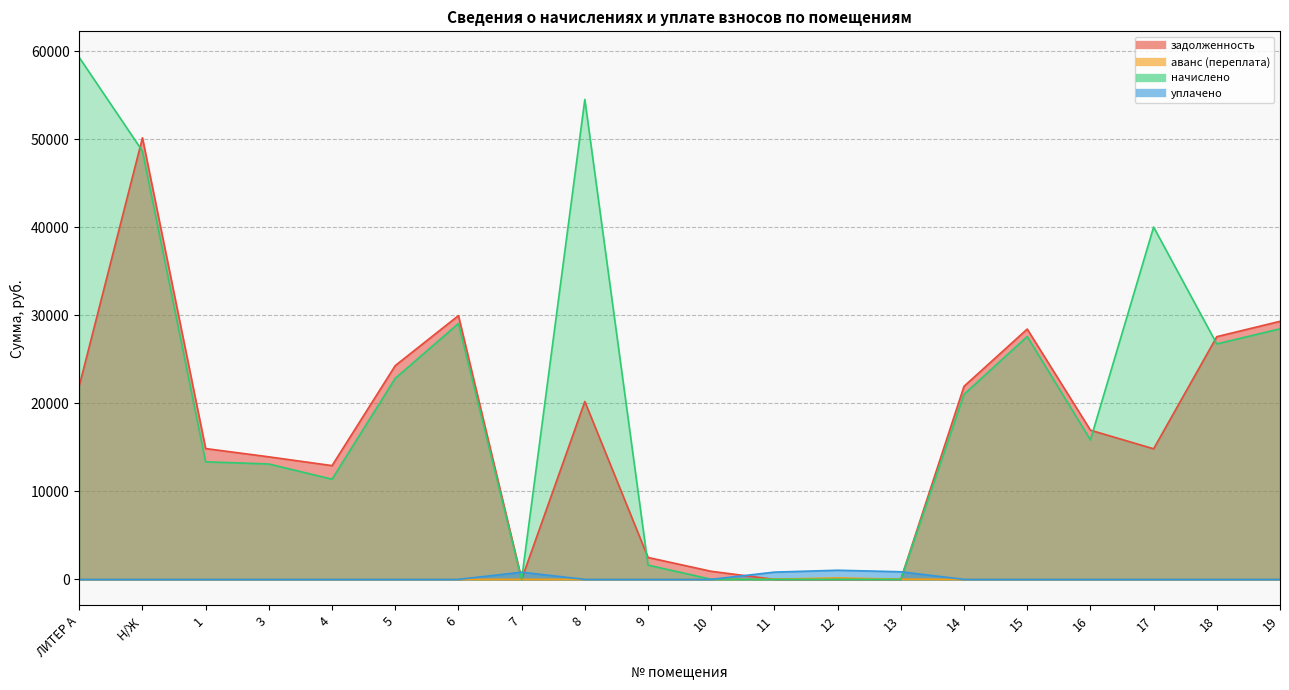

Which category has the highest value in the начислено series?

ЛИТЕР А